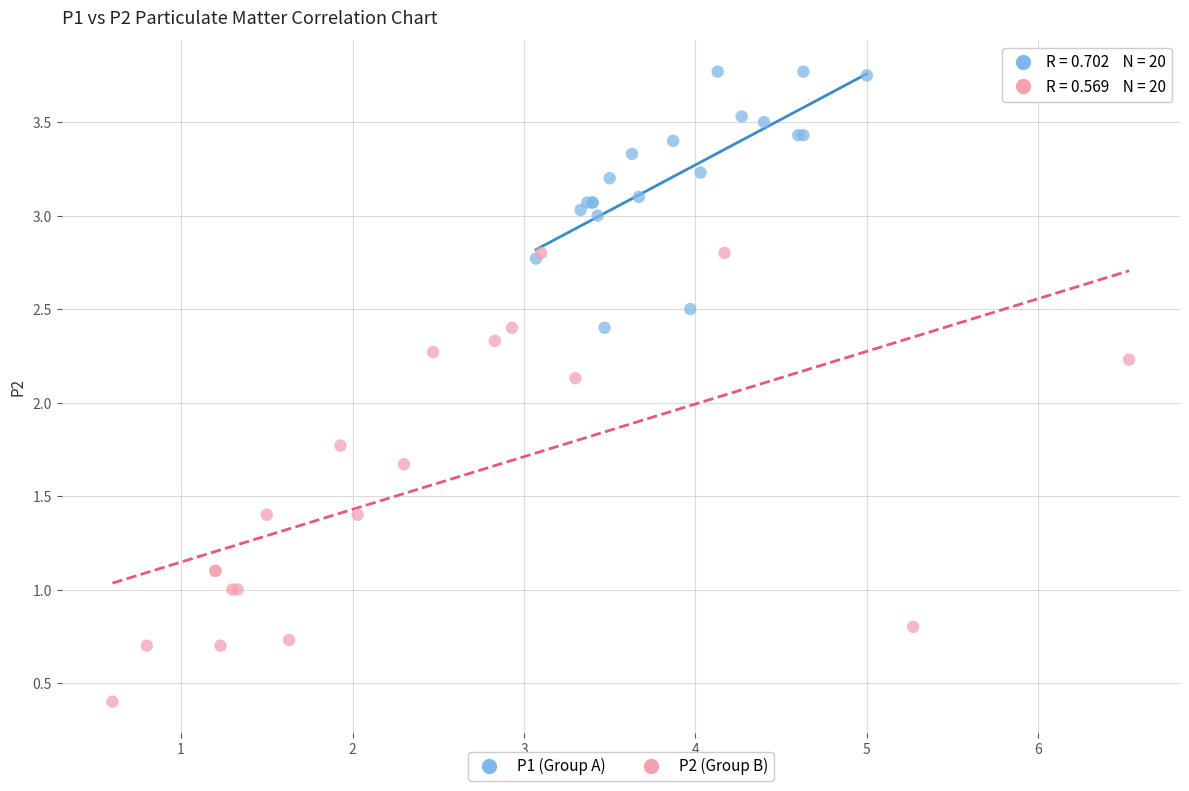

Which series has the largest Y range (max minus min)?

P2 (Group B)